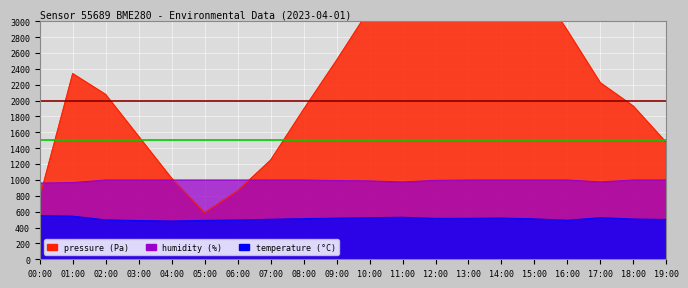

Which category has the highest value in the temperature series?

00:00